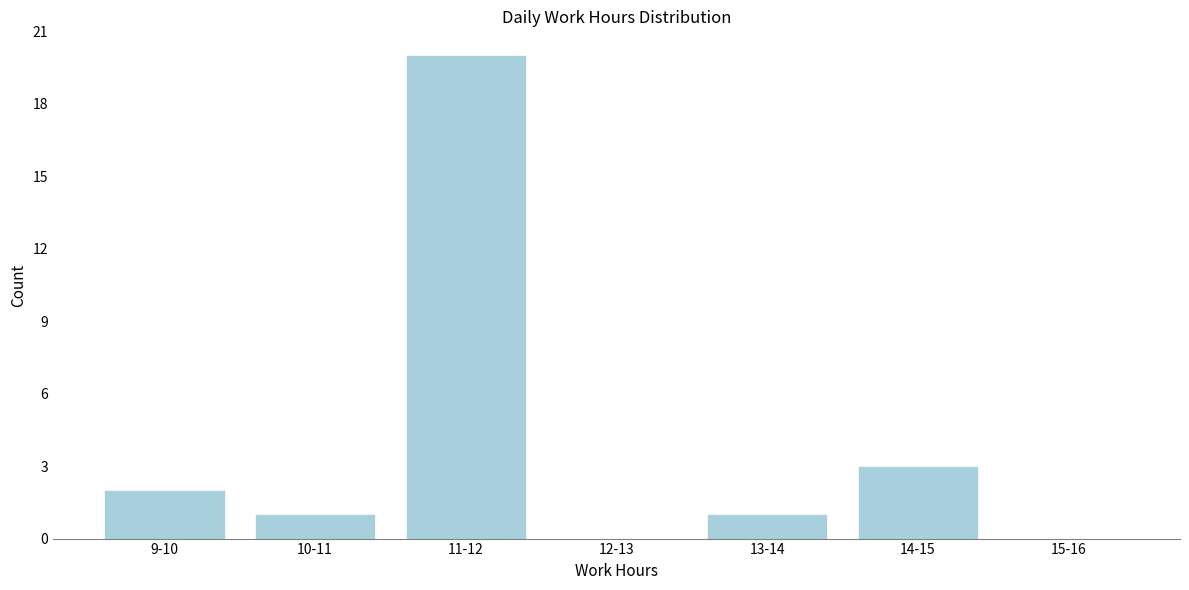

Reading right to left, list all the values displayed in this chart.

15-16=0	14-15=3	13-14=1	12-13=0	11-12=20	10-11=1	9-10=2